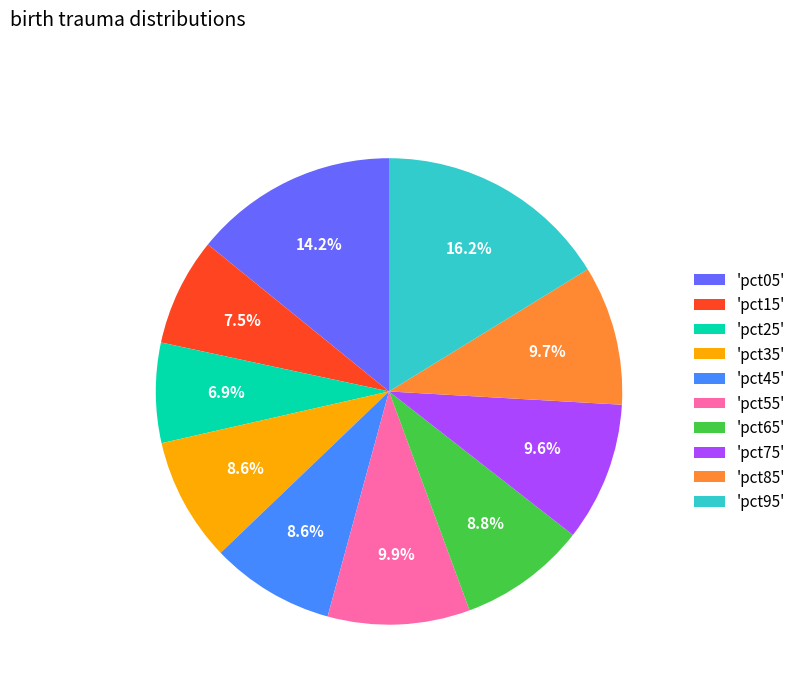

Does 'pct65' account for over 50% of the chart?

No